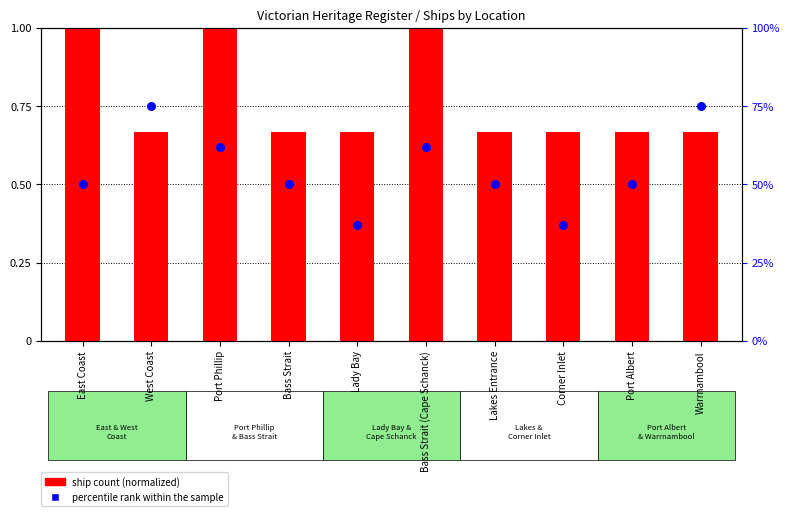

At how many categories does at least one series exceed 0?

10